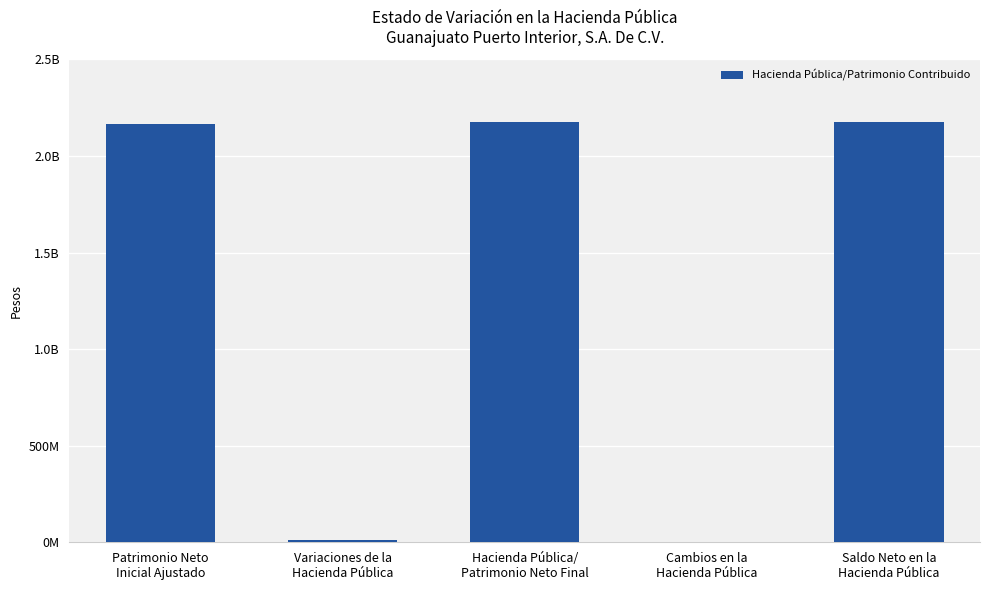

What is the sum of all values?

6524193514.0